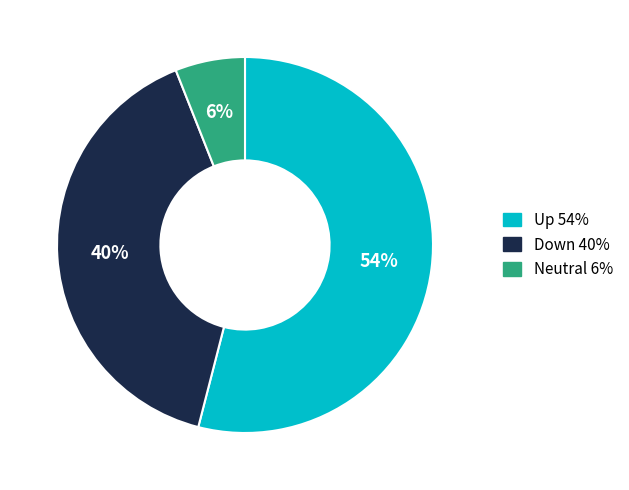

Is there a majority slice in this chart?

Yes